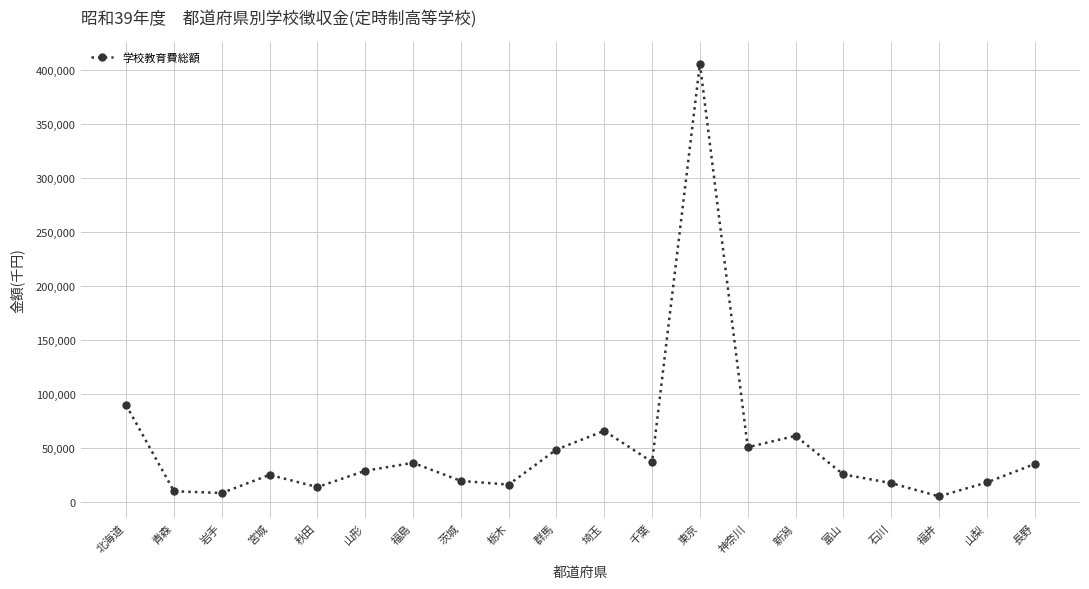

What is the approximate value at 山梨?

17989